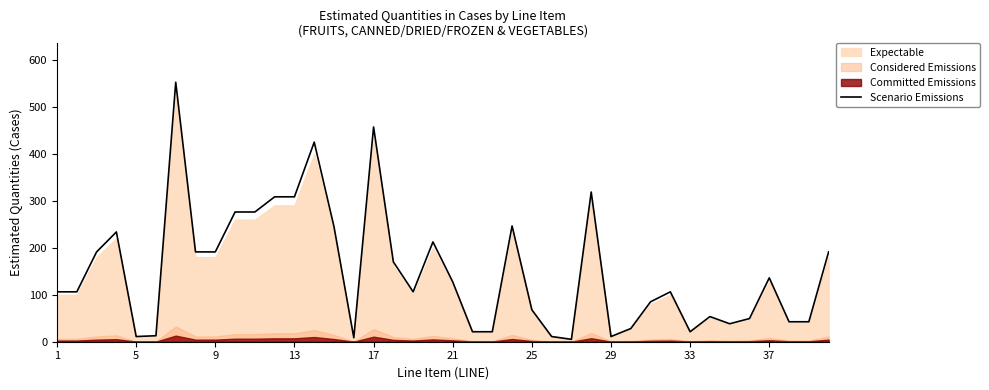

What is the maximum value for Scenario Emissions?

552.5